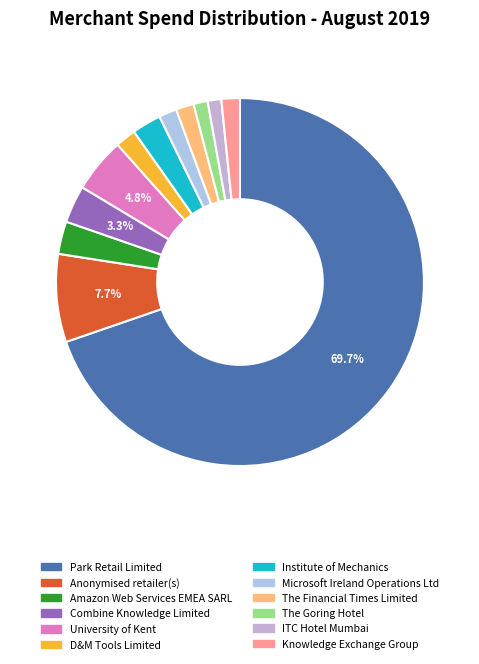

Count the number of slices in the pie.

12